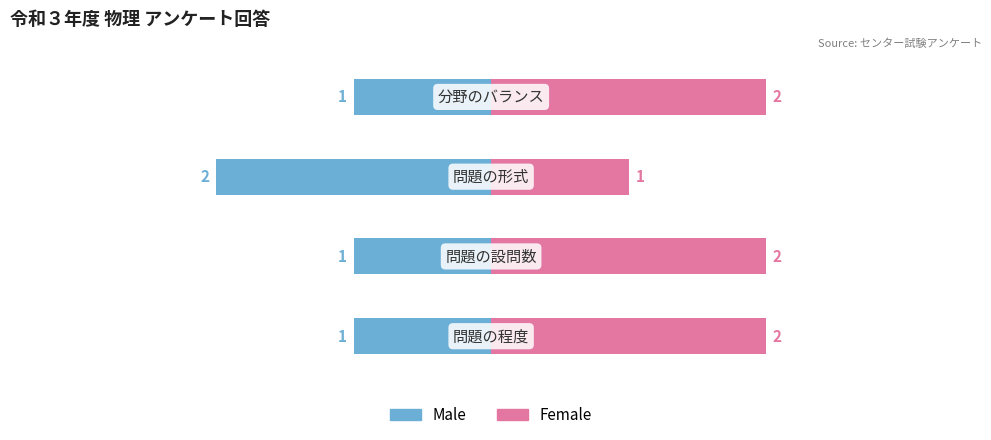

What are all the series names shown in the legend?

Male, Female